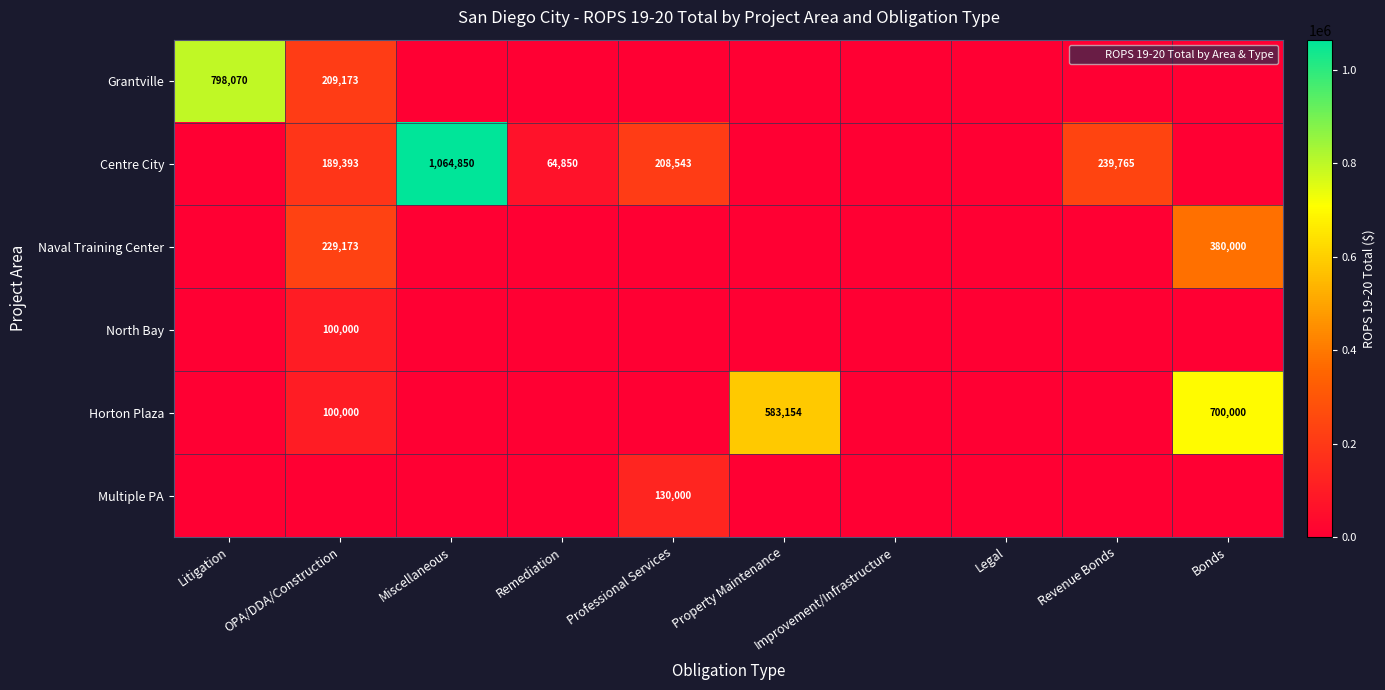

At which category is the sum across all series the highest?

Bonds